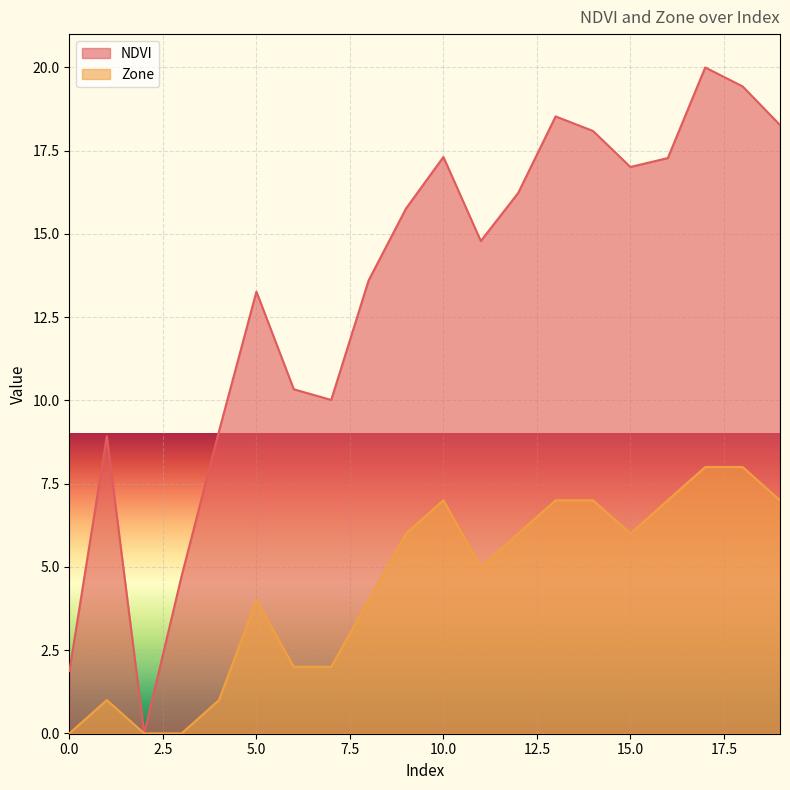

What is the highest value of the NDVI series?

20.0